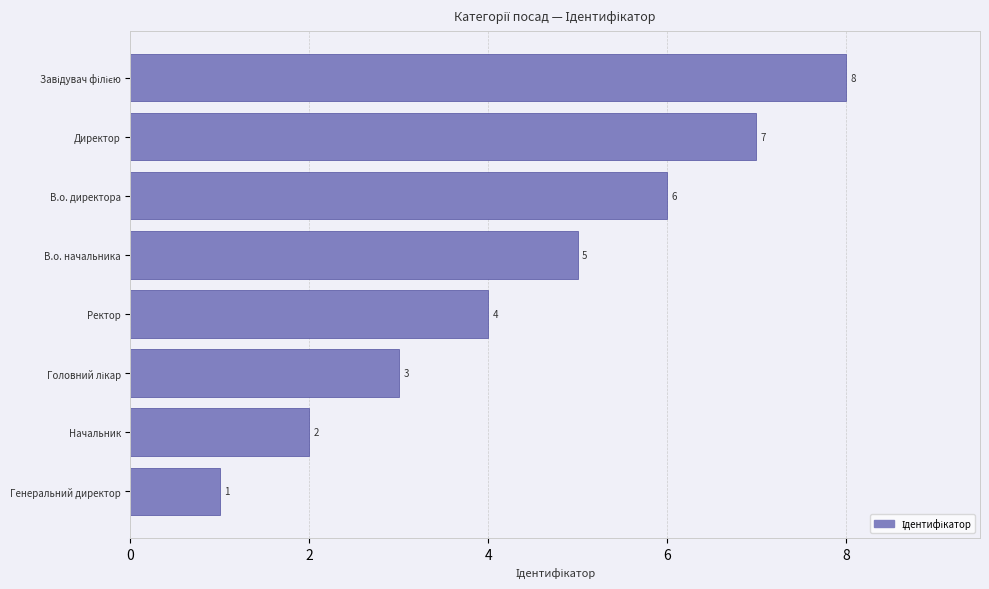

What is the difference between the second highest and second lowest values?

5